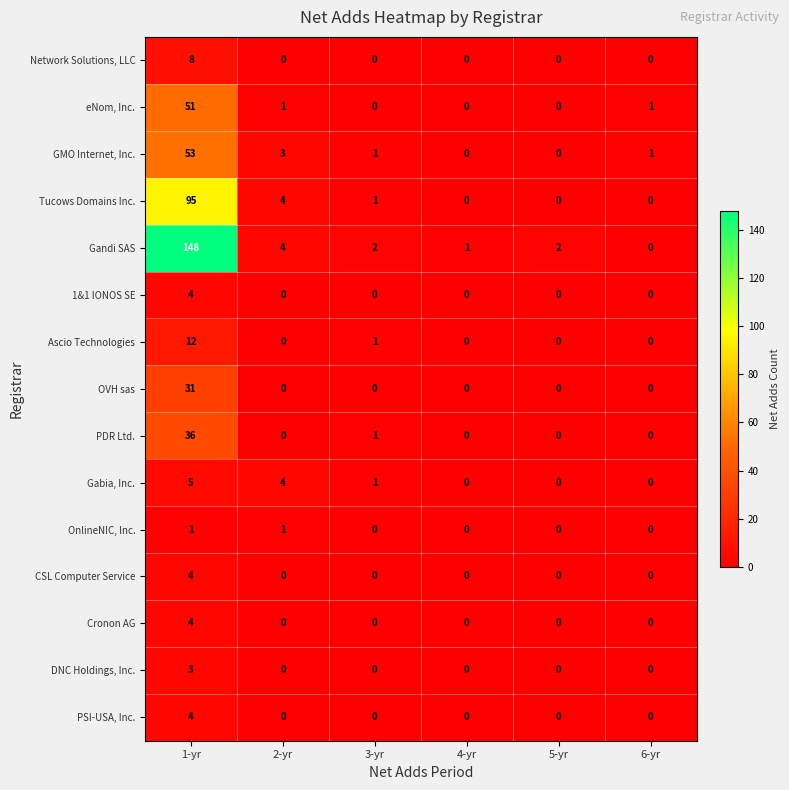

How many data points does each series have?

6